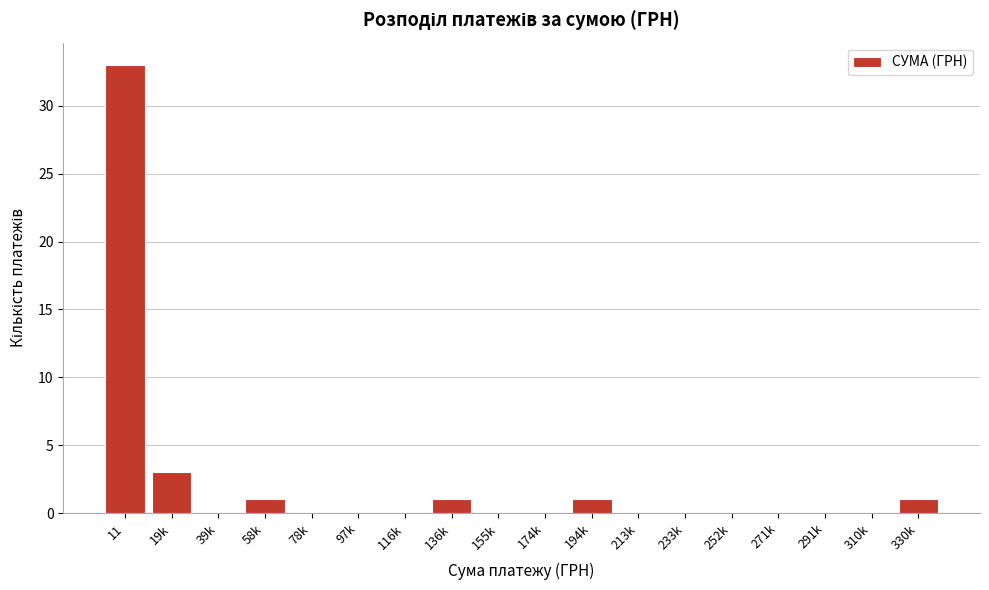

Reading left to right, what are all the values shown in this chart?

11=33	19k=3	39k=0	58k=1	78k=0	97k=0	116k=0	136k=1	155k=0	174k=0	194k=1	213k=0	233k=0	252k=0	271k=0	291k=0	310k=0	330k=1